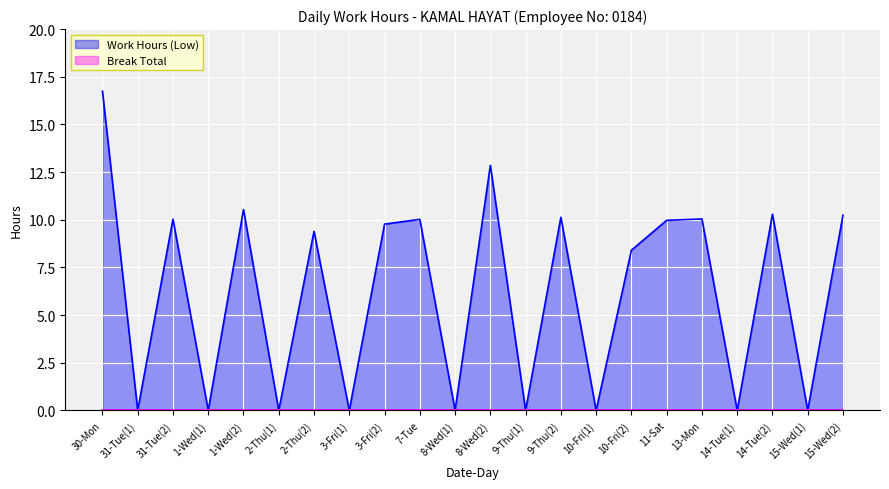

Which label corresponds to the largest value in the chart?

30-Mon